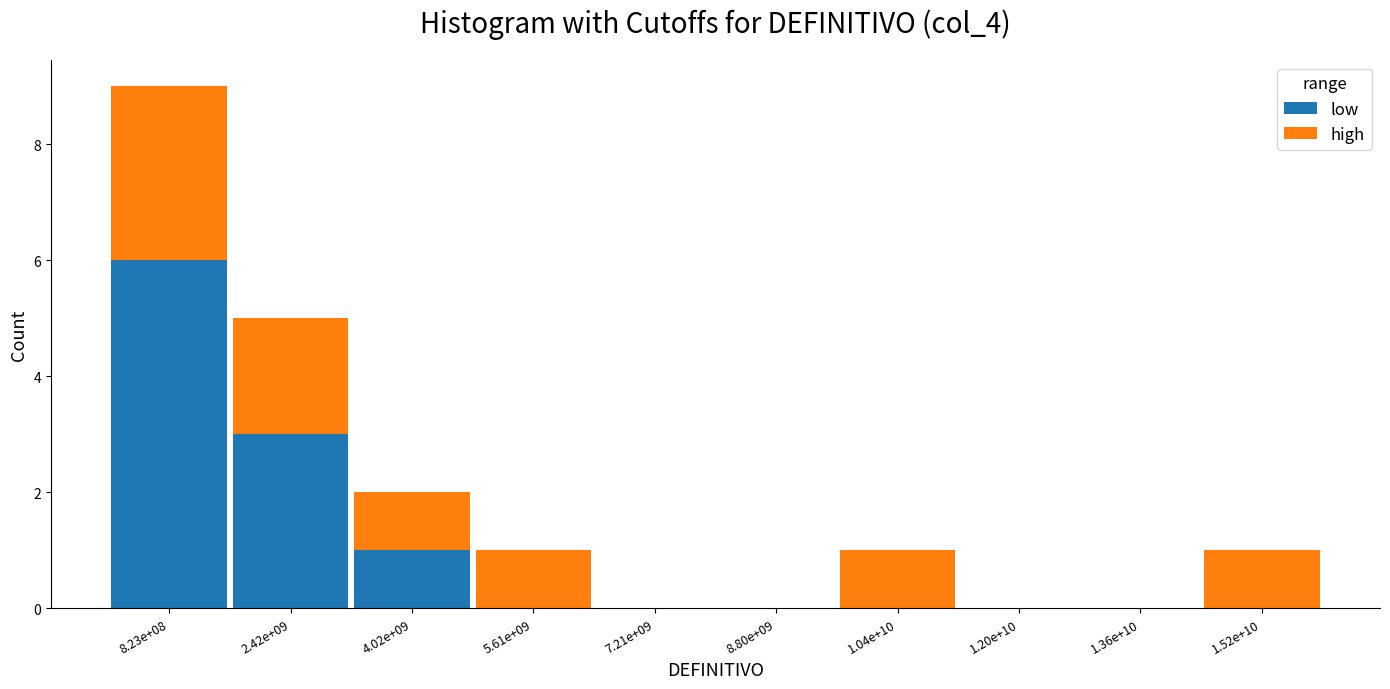

Reading left to right, what are the values for low?

8.23e+08=6	2.42e+09=3	4.02e+09=1	5.61e+09=0	7.21e+09=0	8.80e+09=0	1.04e+10=0	1.20e+10=0	1.36e+10=0	1.52e+10=0